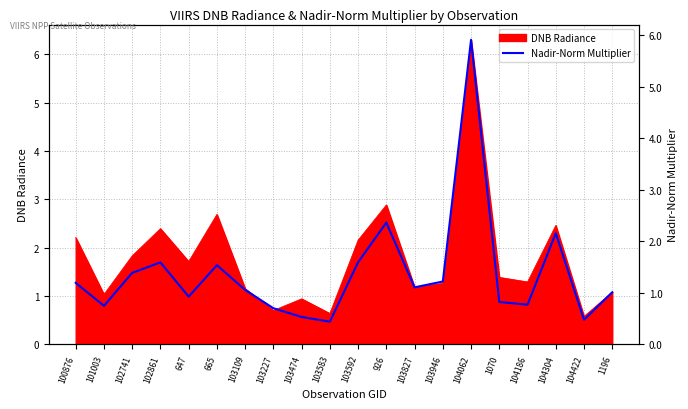

At which category does the chart reach its peak across all series?

104062